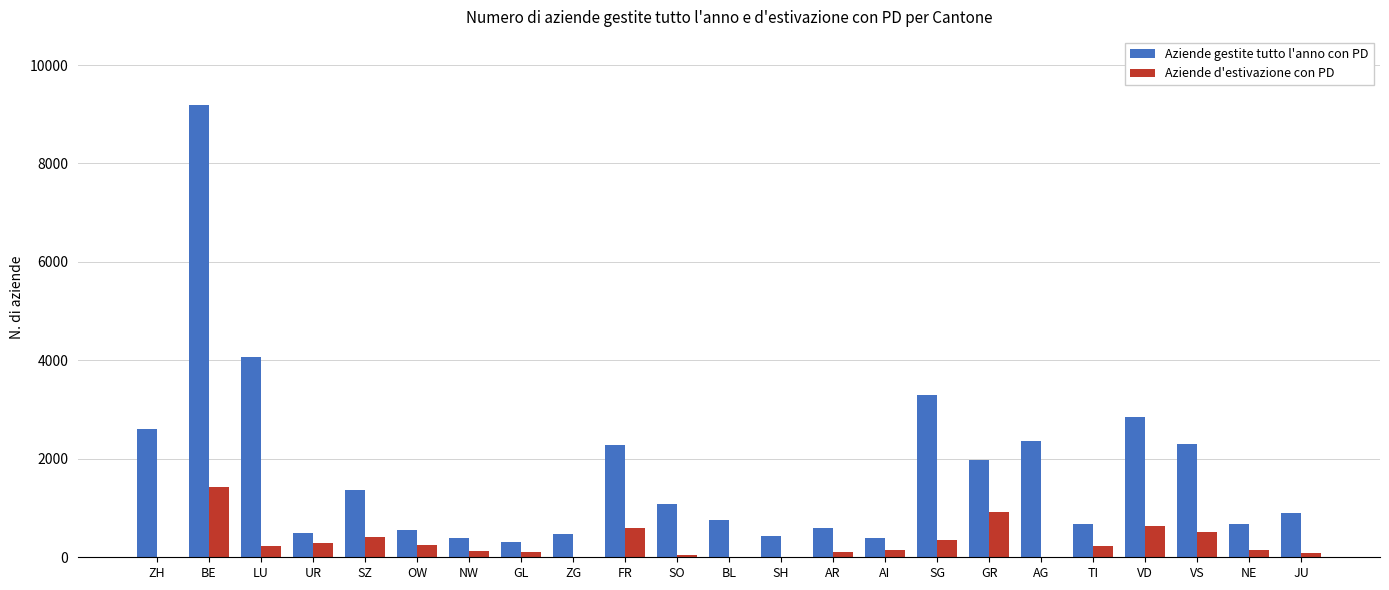

Which category has the highest value across all series?

BE